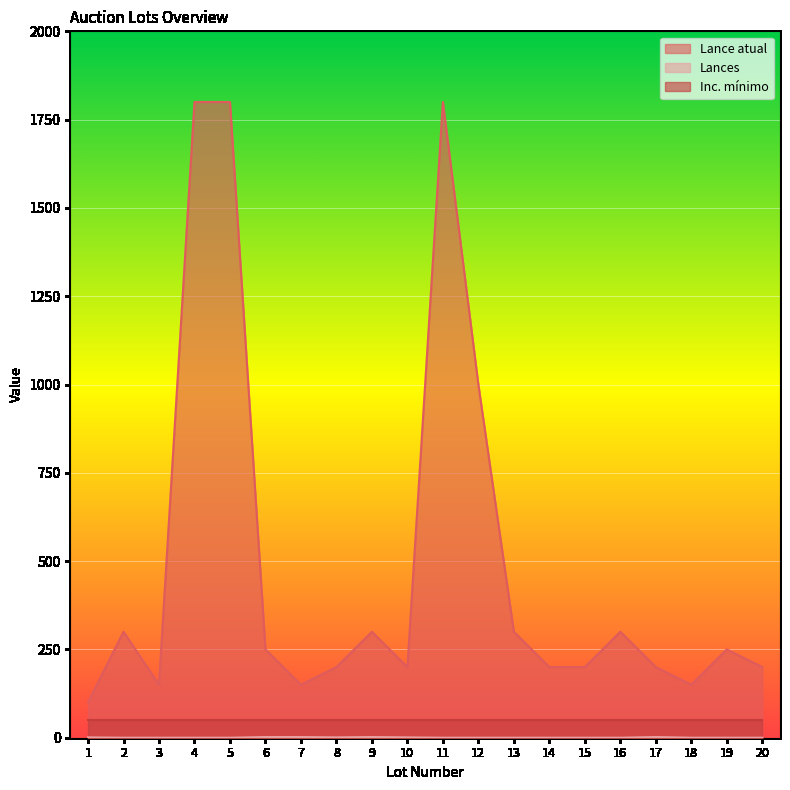

Between 9 and 20, which series saw the biggest shift?

Lance atual